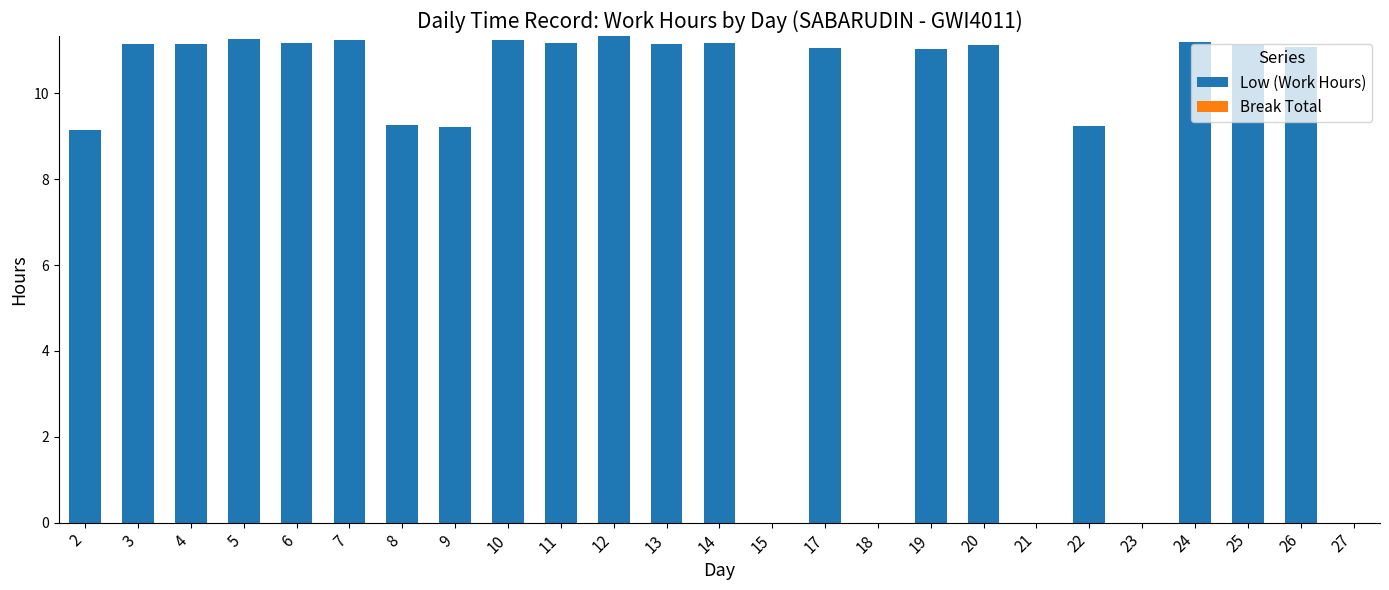

What is the sum of all values?

215.6